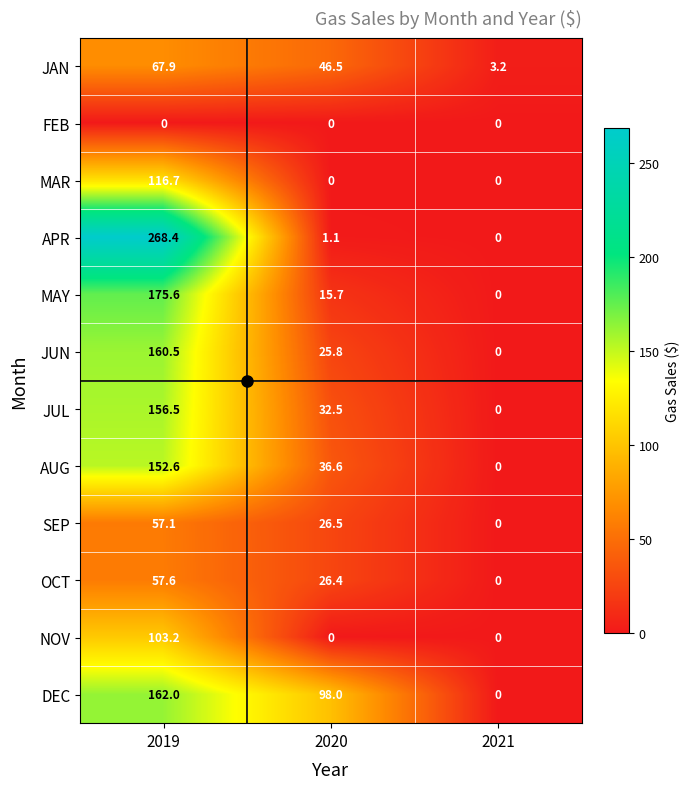

Between 2019 and 2021, which series saw the biggest shift?

APR